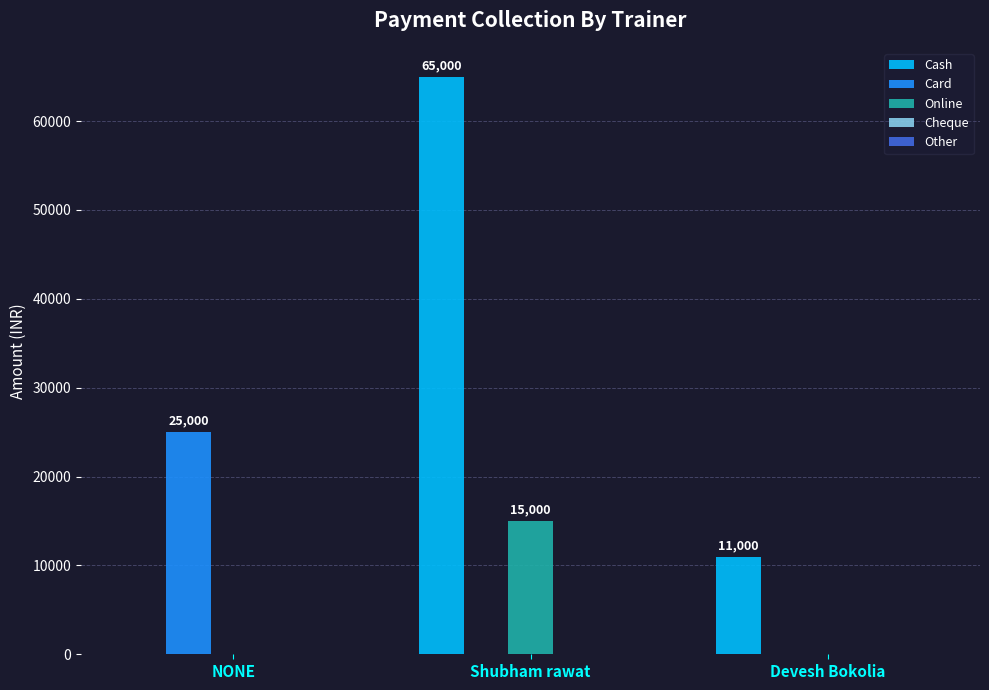

What is the greatest value displayed?

65000